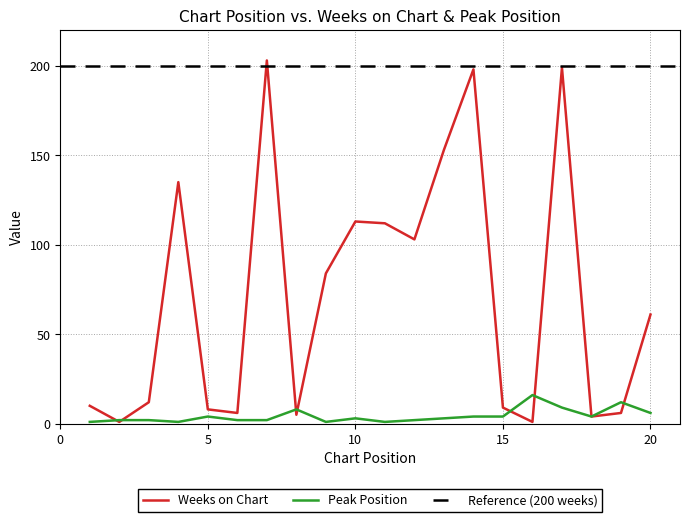

Rank the categories by Peak Position value from highest to lowest.

16, 19, 17, 8, 20, 5, 14, 15, 18, 10, 13, 2, 3, 6, 7, 12, 1, 4, 9, 11